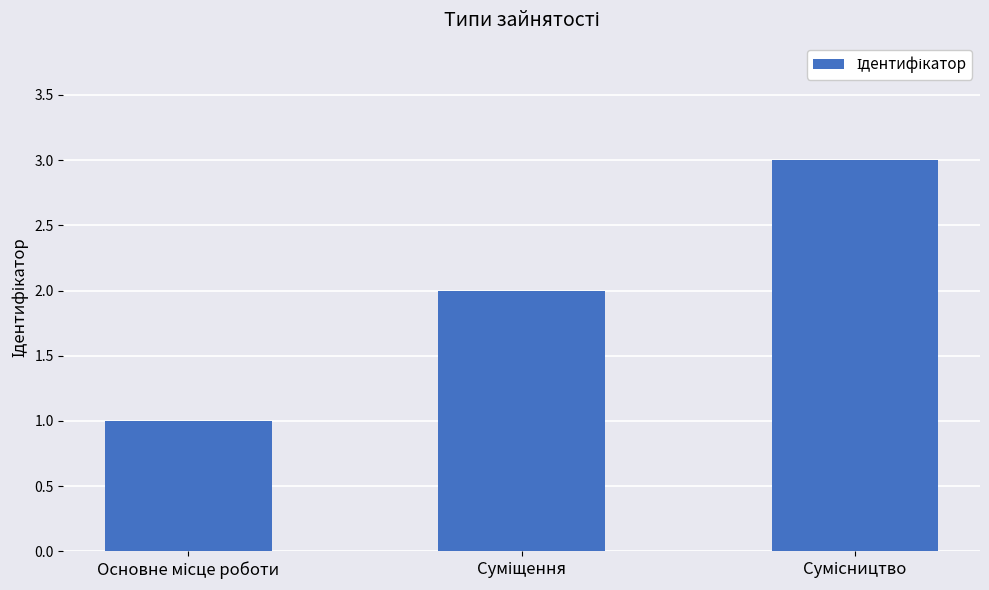

What is the greatest value displayed?

3